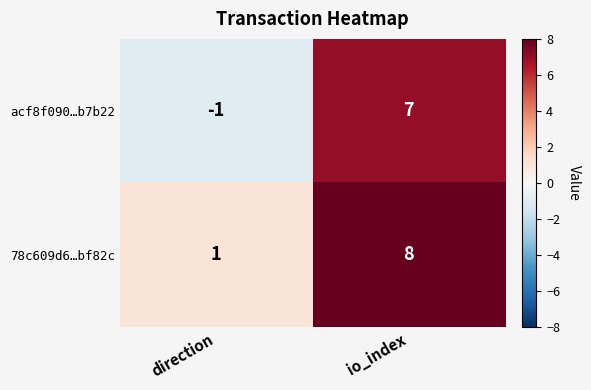

Which series has the largest range (max minus min)?

acf8f090…b7b22